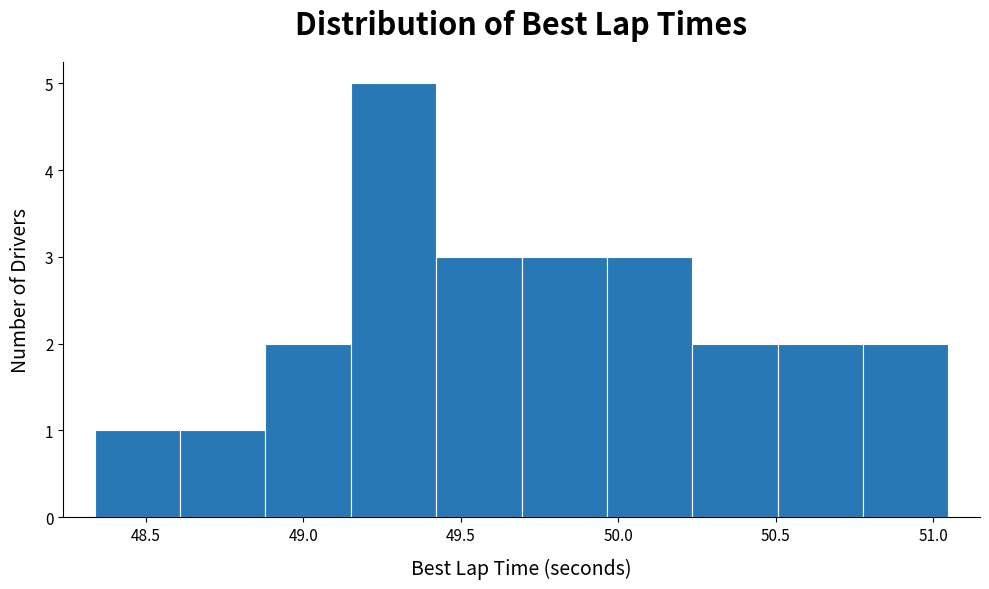

Which range on the x-axis has the tallest bar?

49.15 to 49.40